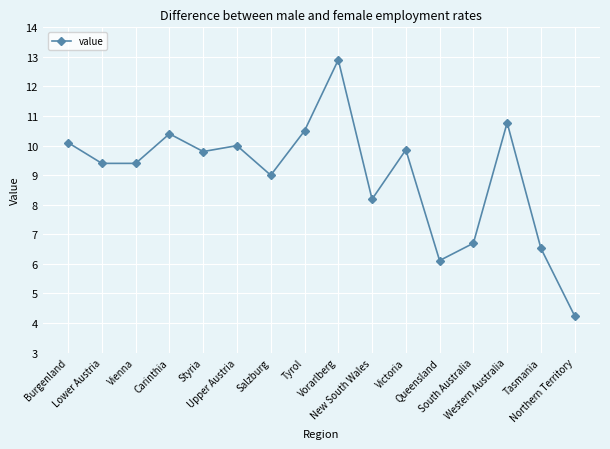

What is the greatest value displayed?

12.9